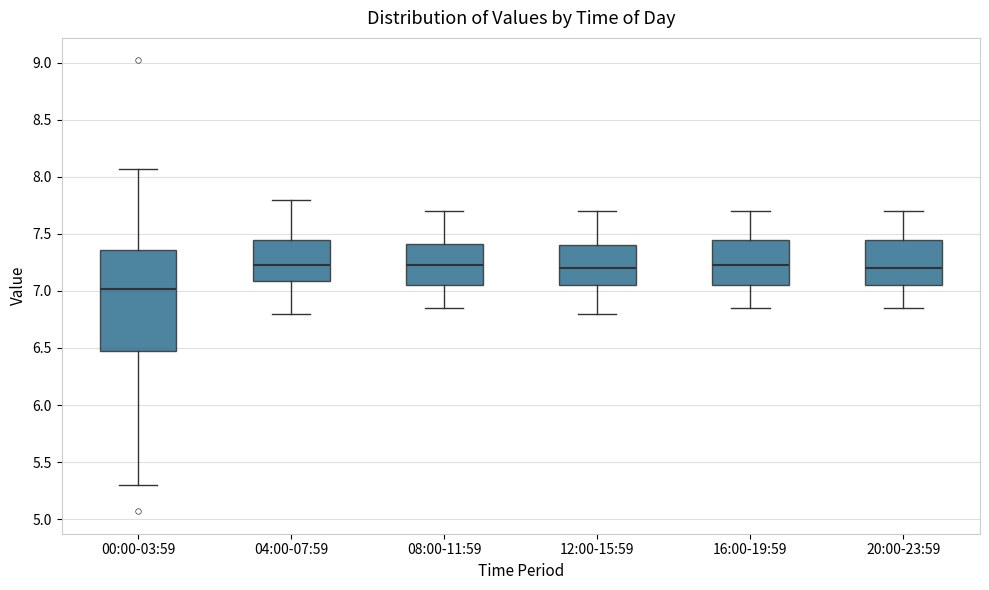

Where does the upper whisker of the box for 00:00-03:59 end on the y-axis? The values are not printed on the chart, so give them approximately, as read against the axis.

8.05